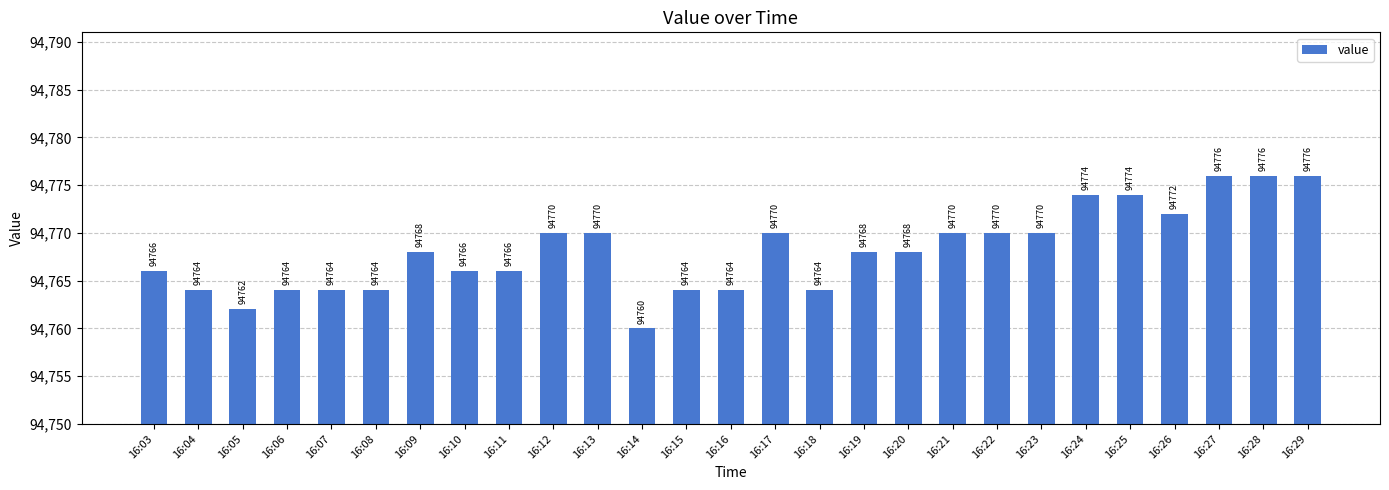

Does the chart contain any negative values?

No